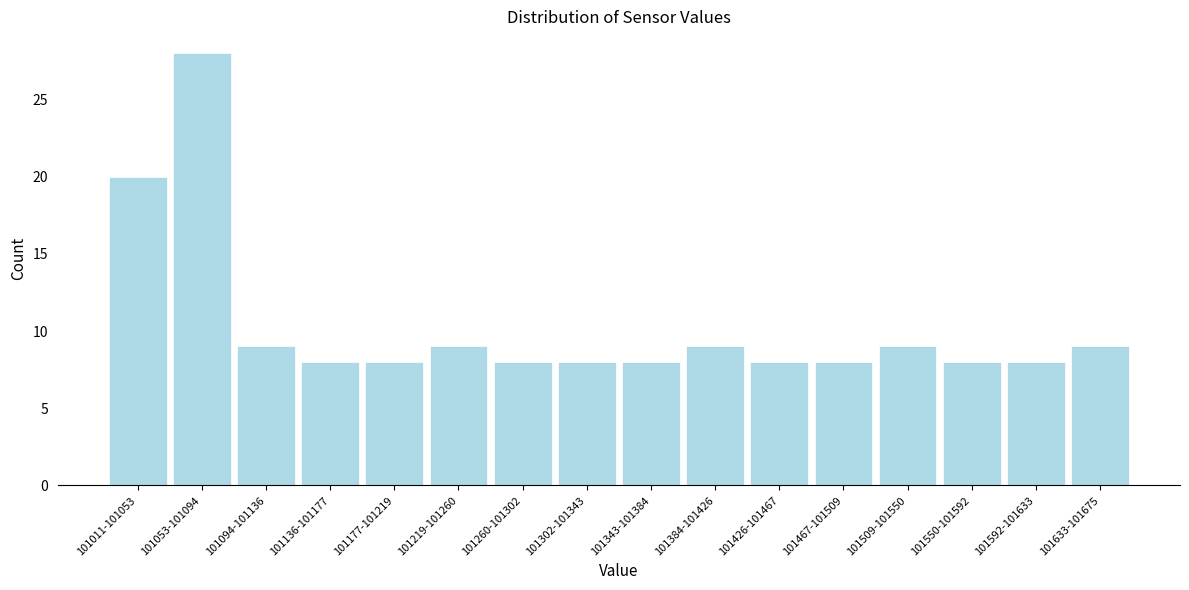

Reading left to right, extract all data points from this chart.

20	28	9	8	8	9	8	8	8	9	8	8	9	8	8	9